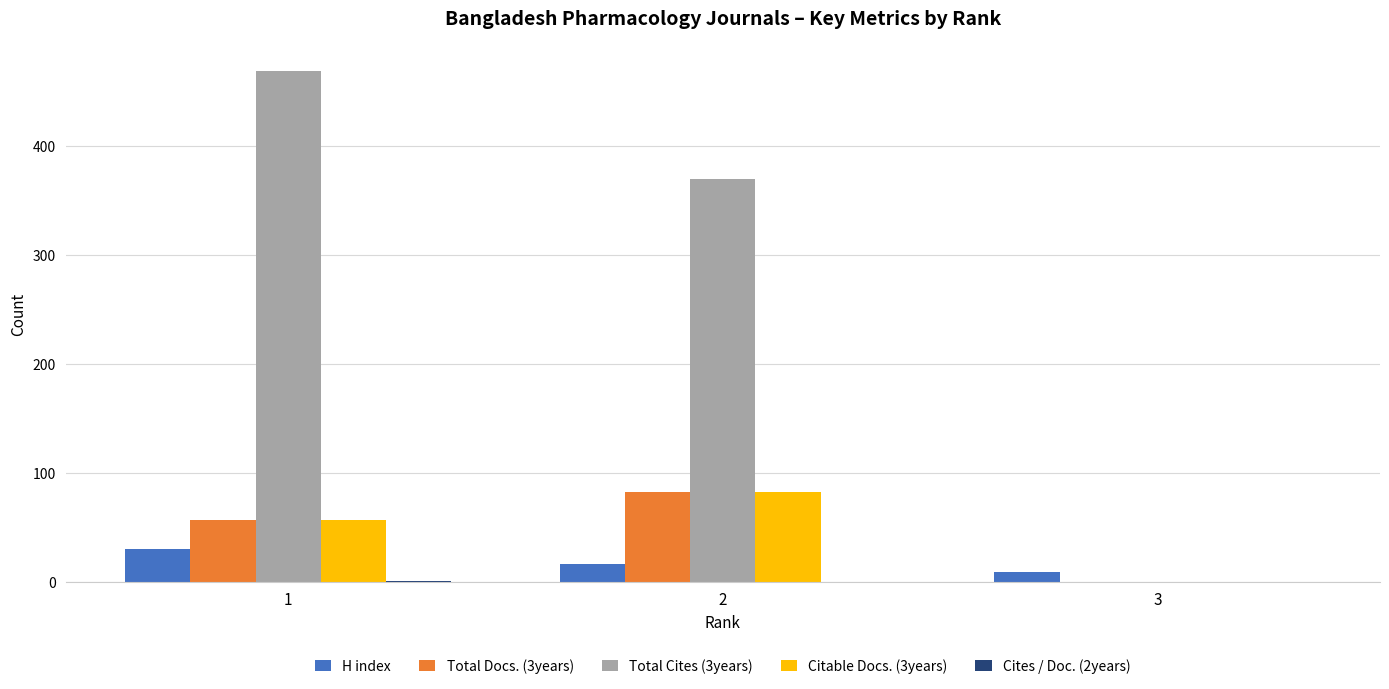

Is the value of Total Docs. (3years) at 2 greater than the value of H index at 2?

Yes